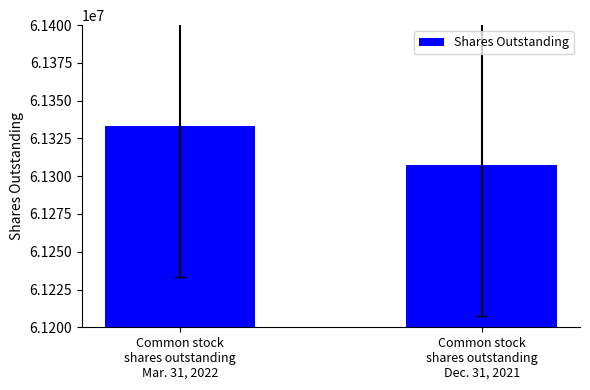

Rank the categories by value from highest to lowest.

Common stock
shares outstanding
Mar. 31, 2022, Common stock
shares outstanding
Dec. 31, 2021